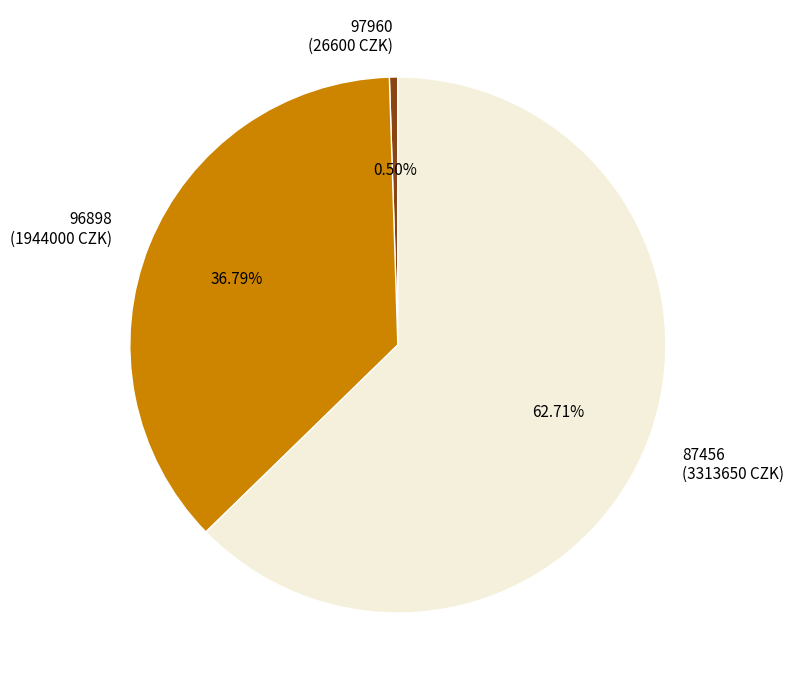

Which has a higher value, 87456 or 96898?

87456